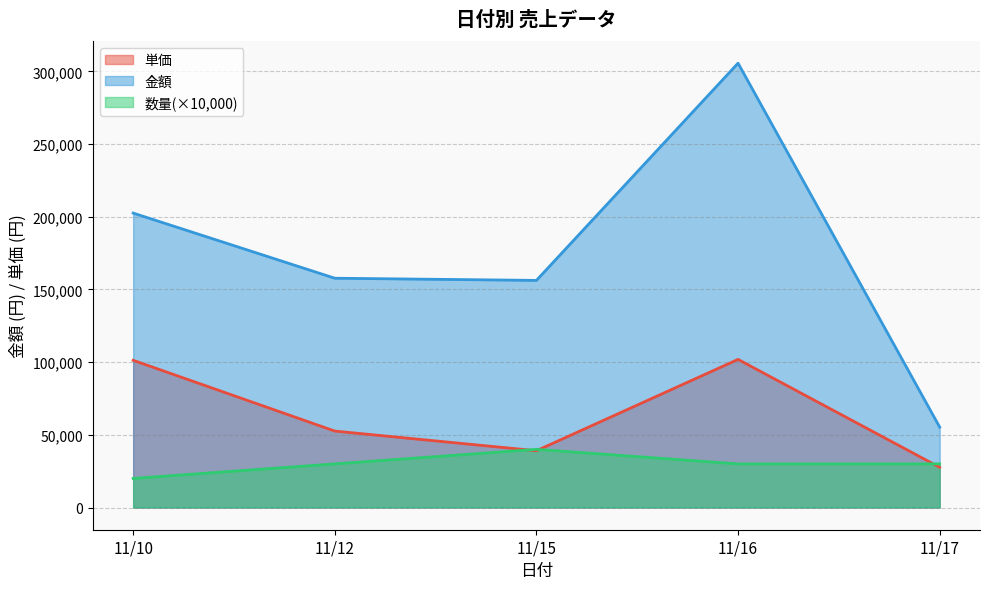

Which series has the largest range (max minus min)?

金額